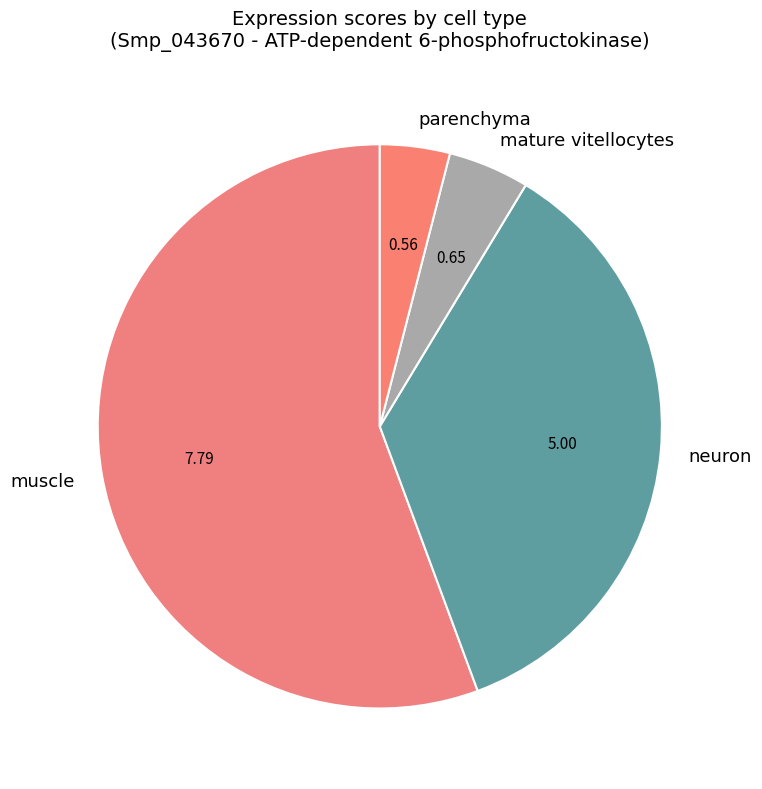

Rank the categories by value from lowest to highest.

parenchyma, mature vitellocytes, neuron, muscle